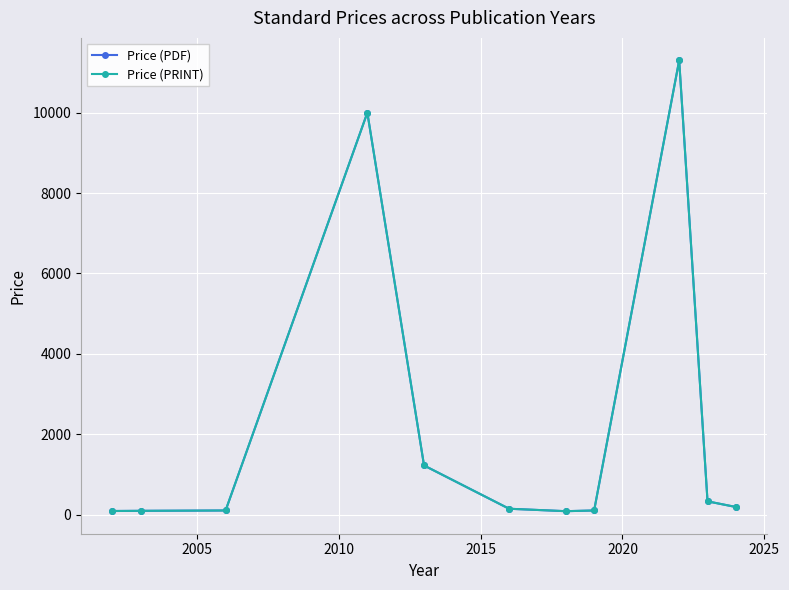

What is the sum of all Price (PRINT) values?

23660.7